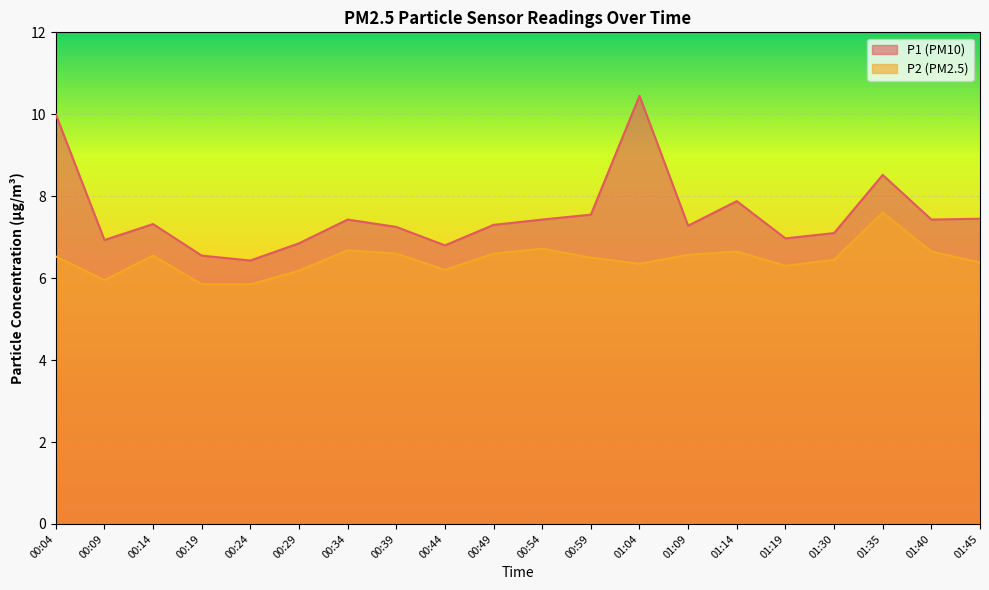

How many values in the P1 series are below 7?

6